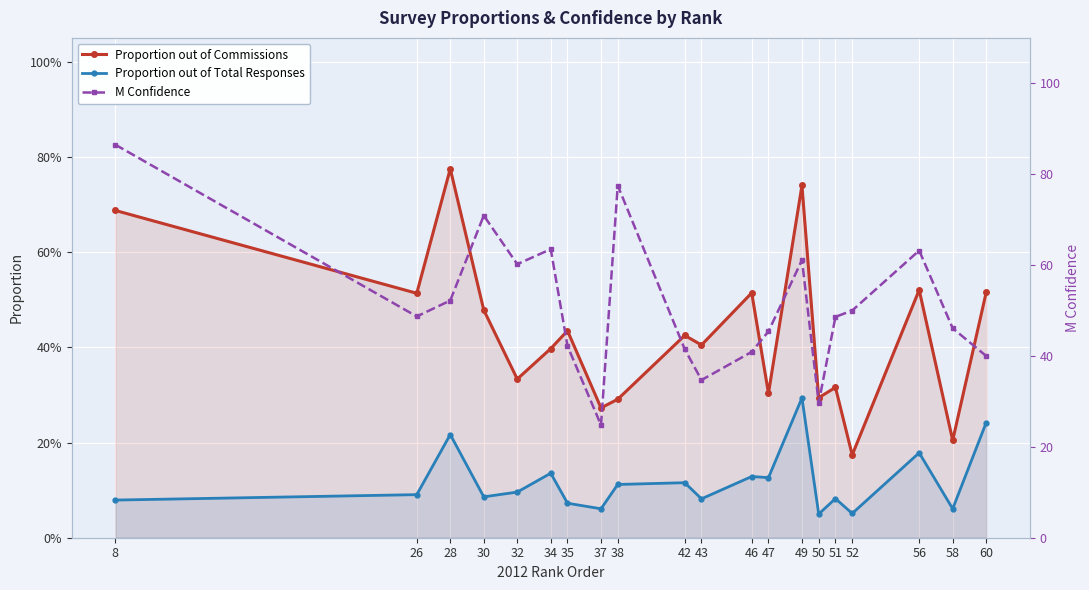

At which label is M Confidence closest to 55?

28